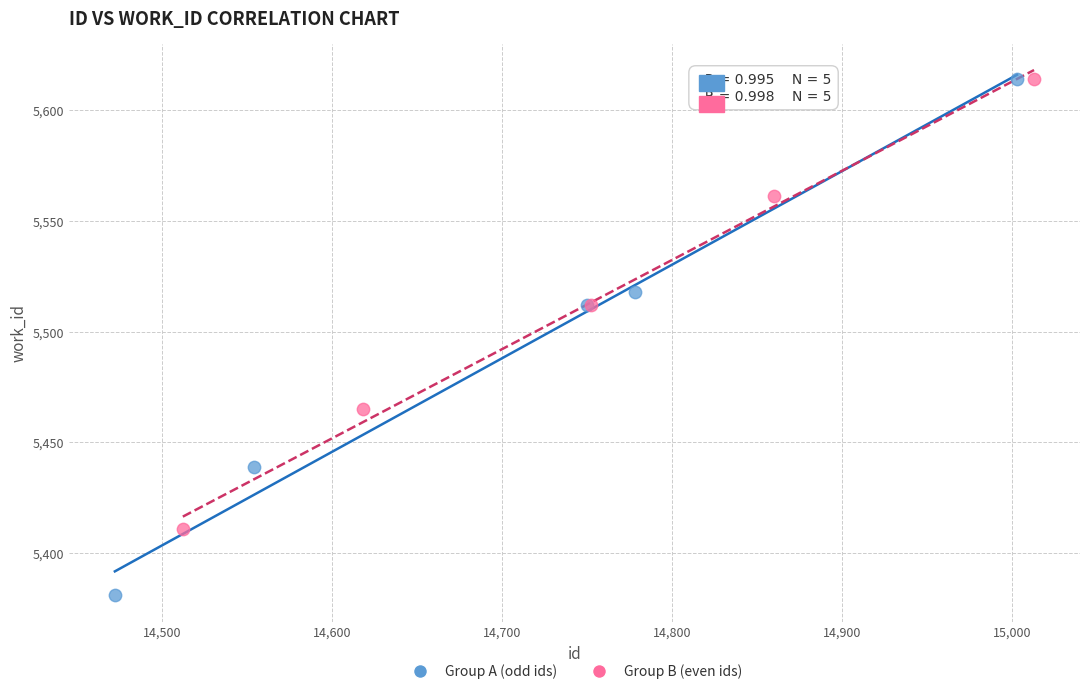

Which series has the largest Y range (max minus min)?

Group A (odd ids)